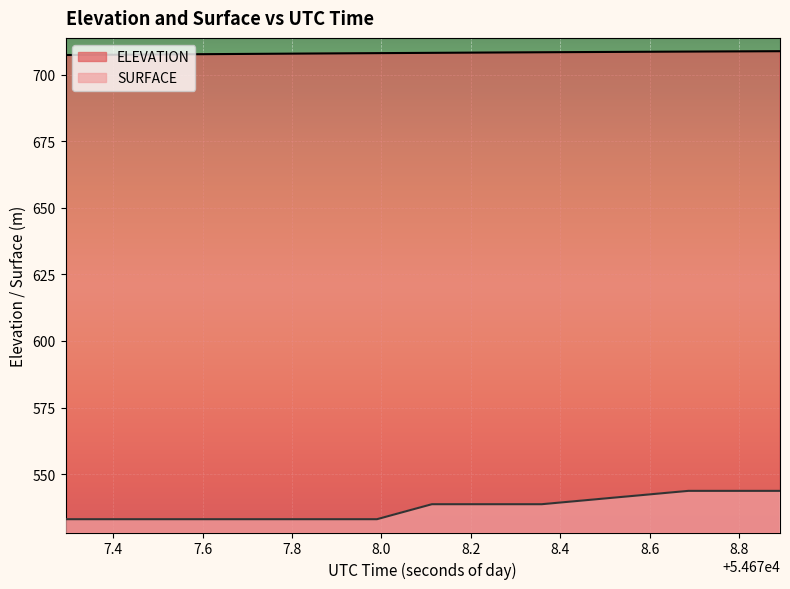

Is the value of ELEVATION at 54677.4164 greater than the value of SURFACE at 54678.85?

Yes